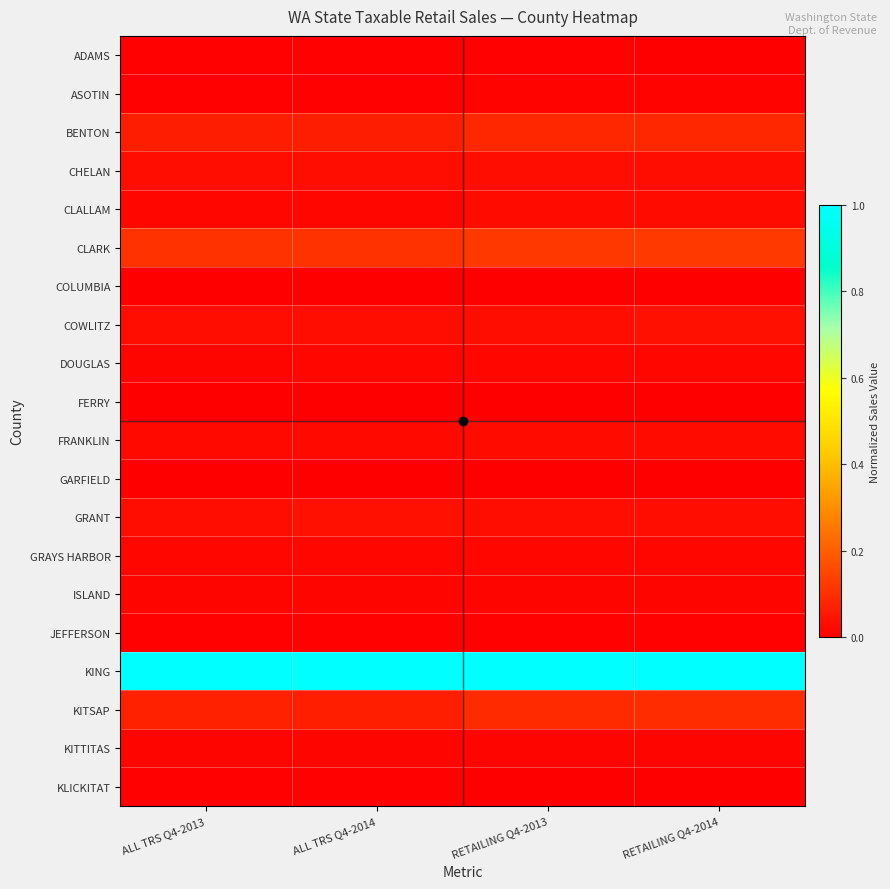

Reading left to right, extract all data points from this chart.

ADAMS: ALL TRS Q4-2013=0.0	ALL TRS Q4-2014=0.0	RETAILING Q4-2013=0.0	RETAILING Q4-2014=0.0
ASOTIN: ALL TRS Q4-2013=0.0	ALL TRS Q4-2014=0.0	RETAILING Q4-2013=0.0	RETAILING Q4-2014=0.0
BENTON: ALL TRS Q4-2013=0.1	ALL TRS Q4-2014=0.1	RETAILING Q4-2013=0.1	RETAILING Q4-2014=0.1
CHELAN: ALL TRS Q4-2013=0.0	ALL TRS Q4-2014=0.0	RETAILING Q4-2013=0.0	RETAILING Q4-2014=0.0
CLALLAM: ALL TRS Q4-2013=0.0	ALL TRS Q4-2014=0.0	RETAILING Q4-2013=0.0	RETAILING Q4-2014=0.0
CLARK: ALL TRS Q4-2013=0.1	ALL TRS Q4-2014=0.1	RETAILING Q4-2013=0.1	RETAILING Q4-2014=0.1
COLUMBIA: ALL TRS Q4-2013=0.0	ALL TRS Q4-2014=0.0	RETAILING Q4-2013=0.0	RETAILING Q4-2014=0.0
COWLITZ: ALL TRS Q4-2013=0.0	ALL TRS Q4-2014=0.0	RETAILING Q4-2013=0.0	RETAILING Q4-2014=0.0
DOUGLAS: ALL TRS Q4-2013=0.0	ALL TRS Q4-2014=0.0	RETAILING Q4-2013=0.0	RETAILING Q4-2014=0.0
FERRY: ALL TRS Q4-2013=0.0	ALL TRS Q4-2014=0.0	RETAILING Q4-2013=0.0	RETAILING Q4-2014=0.0
FRANKLIN: ALL TRS Q4-2013=0.0	ALL TRS Q4-2014=0.0	RETAILING Q4-2013=0.0	RETAILING Q4-2014=0.0
GARFIELD: ALL TRS Q4-2013=0.0	ALL TRS Q4-2014=0.0	RETAILING Q4-2013=0.0	RETAILING Q4-2014=0.0
GRANT: ALL TRS Q4-2013=0.0	ALL TRS Q4-2014=0.0	RETAILING Q4-2013=0.0	RETAILING Q4-2014=0.0
GRAYS HARBOR: ALL TRS Q4-2013=0.0	ALL TRS Q4-2014=0.0	RETAILING Q4-2013=0.0	RETAILING Q4-2014=0.0
ISLAND: ALL TRS Q4-2013=0.0	ALL TRS Q4-2014=0.0	RETAILING Q4-2013=0.0	RETAILING Q4-2014=0.0
JEFFERSON: ALL TRS Q4-2013=0.0	ALL TRS Q4-2014=0.0	RETAILING Q4-2013=0.0	RETAILING Q4-2014=0.0
KING: ALL TRS Q4-2013=1.0	ALL TRS Q4-2014=1.0	RETAILING Q4-2013=1.0	RETAILING Q4-2014=1.0
KITSAP: ALL TRS Q4-2013=0.1	ALL TRS Q4-2014=0.1	RETAILING Q4-2013=0.1	RETAILING Q4-2014=0.1
KITTITAS: ALL TRS Q4-2013=0.0	ALL TRS Q4-2014=0.0	RETAILING Q4-2013=0.0	RETAILING Q4-2014=0.0
KLICKITAT: ALL TRS Q4-2013=0.0	ALL TRS Q4-2014=0.0	RETAILING Q4-2013=0.0	RETAILING Q4-2014=0.0